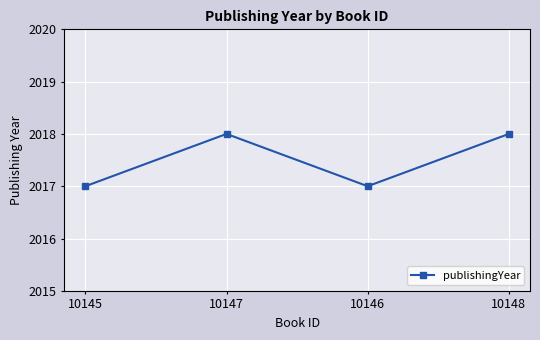

True or false: the data shows 3487 at 10145.

False